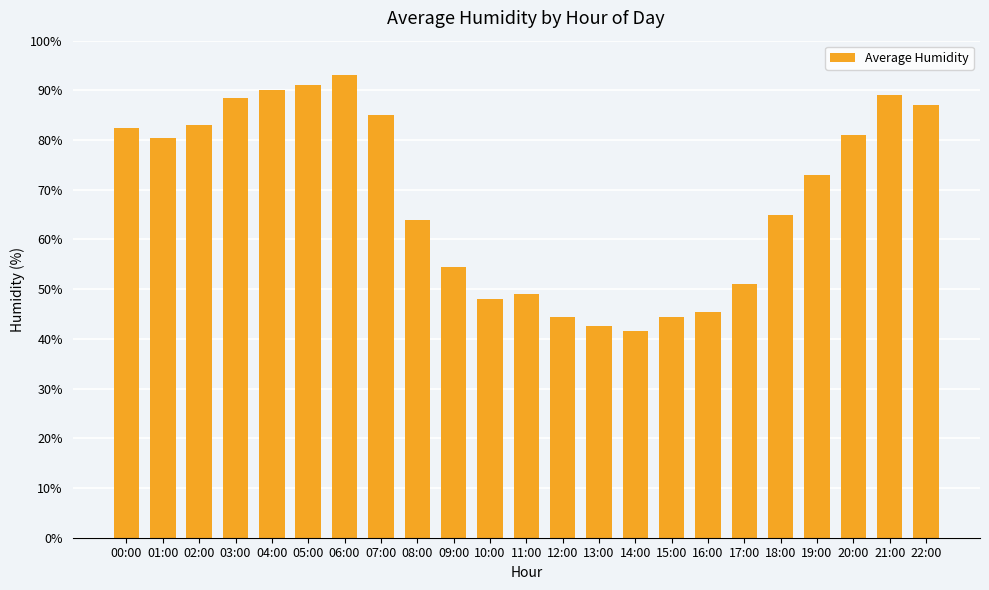

What is the smallest value displayed?

41.5